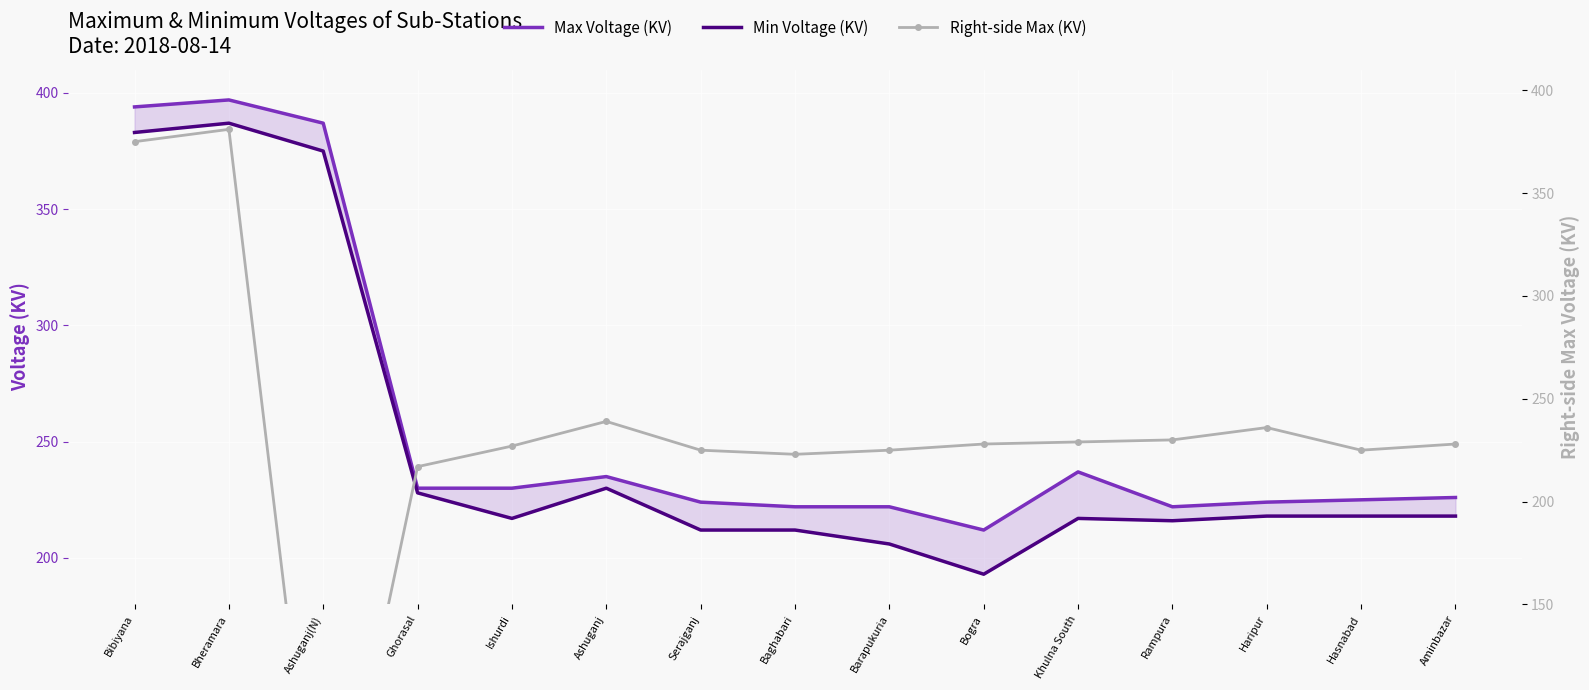

Is this an area chart (filled region under the line)?

No